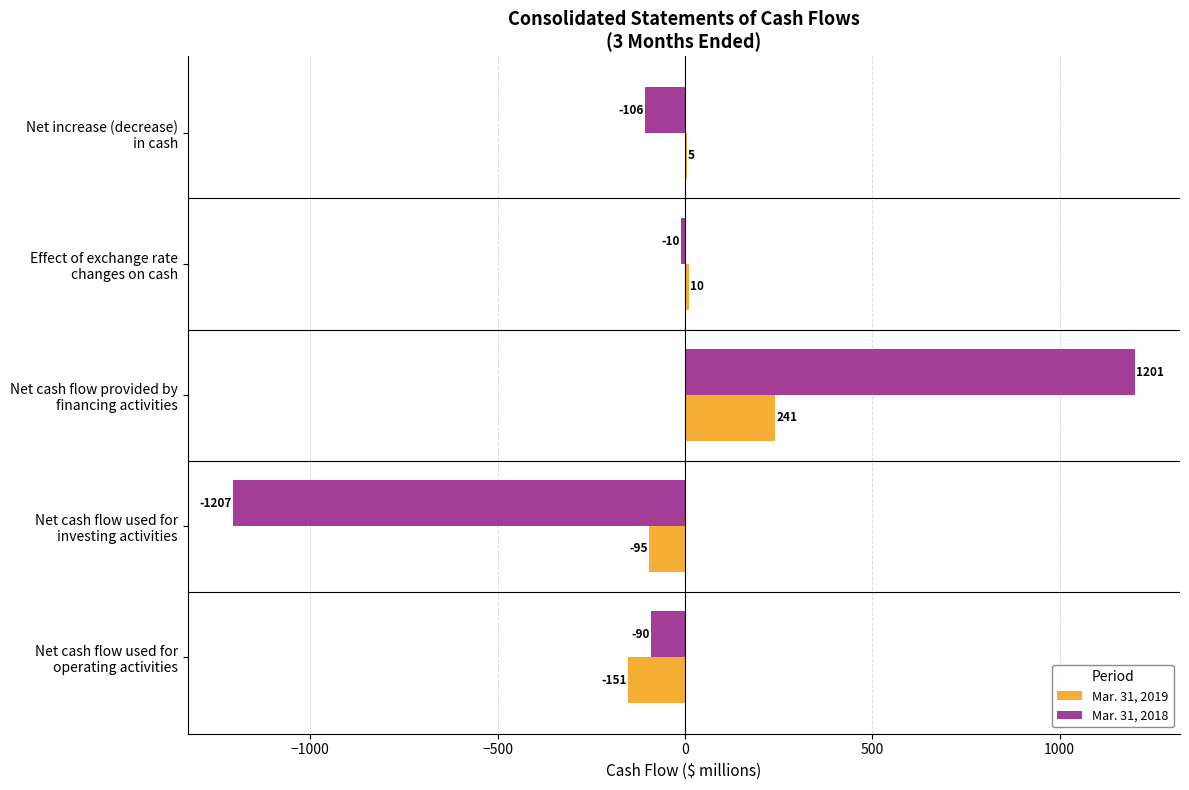

What is the highest value of the Mar. 31, 2018 series?

1201